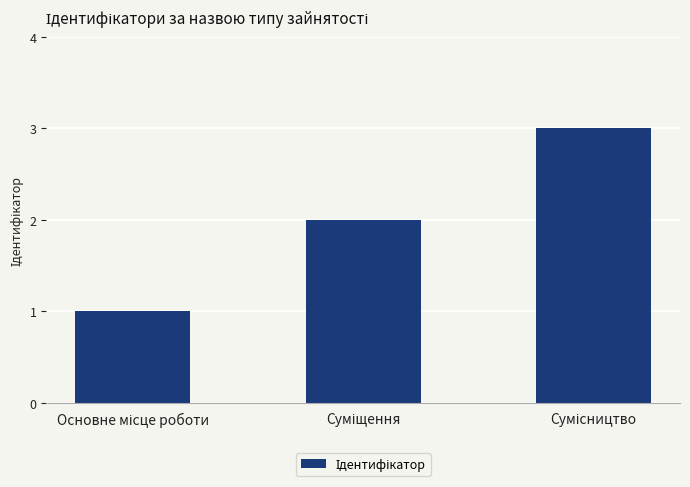

What is the sum of all values?

6